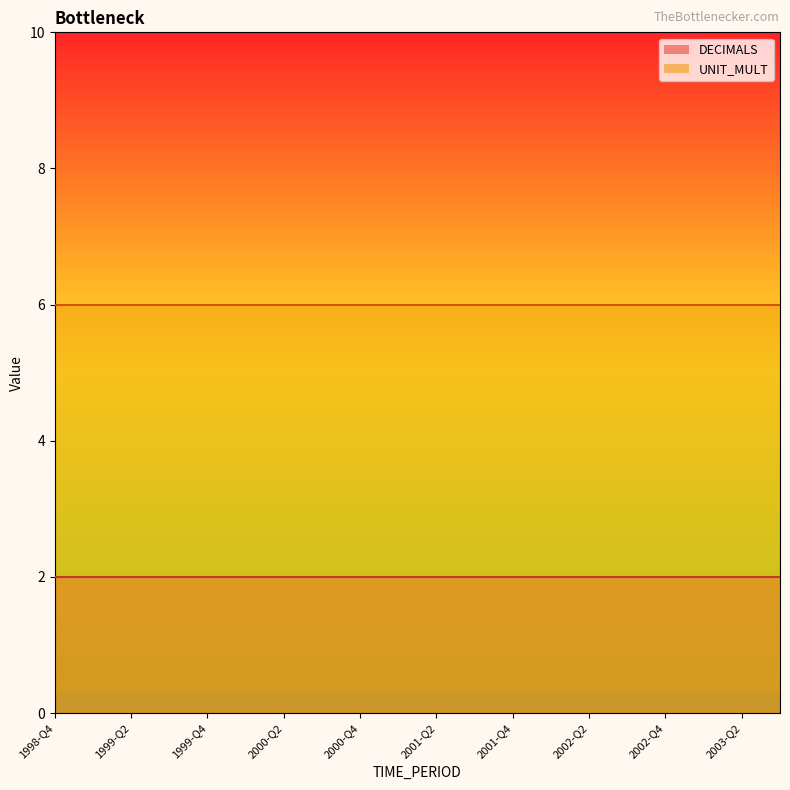

True or false: UNIT_MULT and DECIMALS intersect in this chart.

False